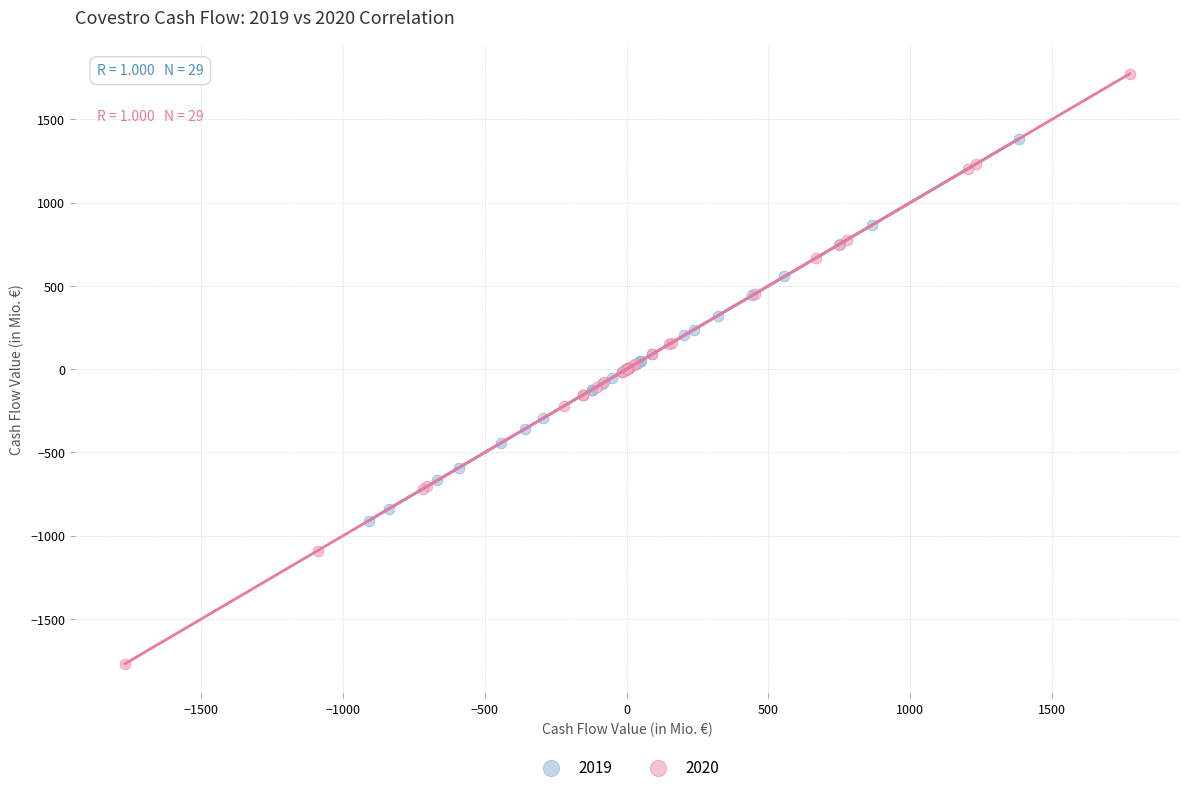

Which series reaches the minimum Y coordinate?

2020